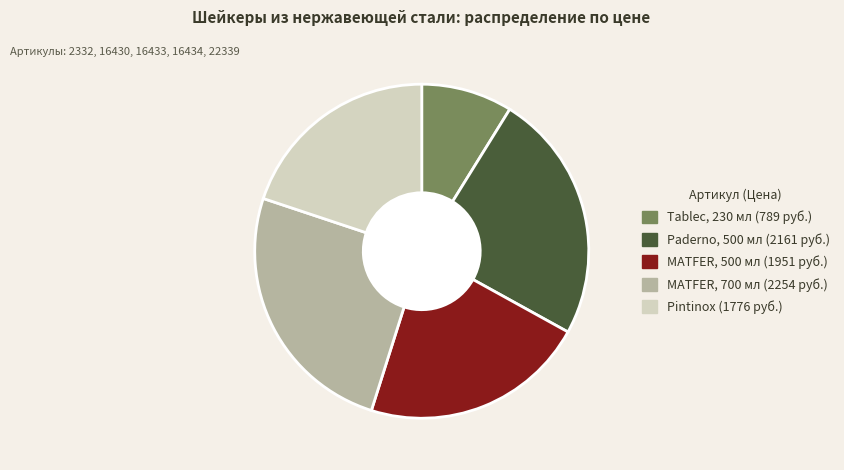

Is there any slice that represents more than half of the pie?

No